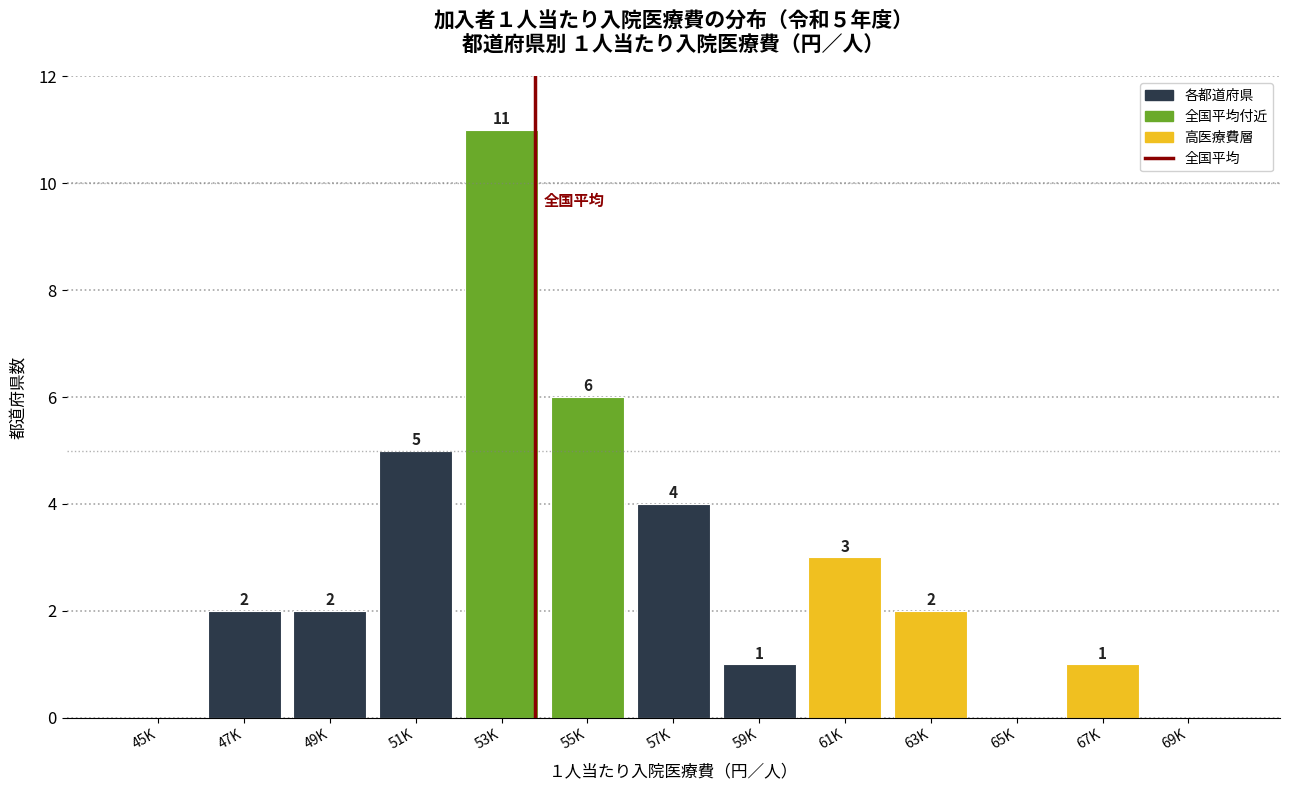

Reading right to left, transcribe all the data shown in this chart.

69K=0	67K=1	65K=0	63K=2	61K=3	59K=1	57K=4	55K=6	53K=11	51K=5	49K=2	47K=2	45K=0